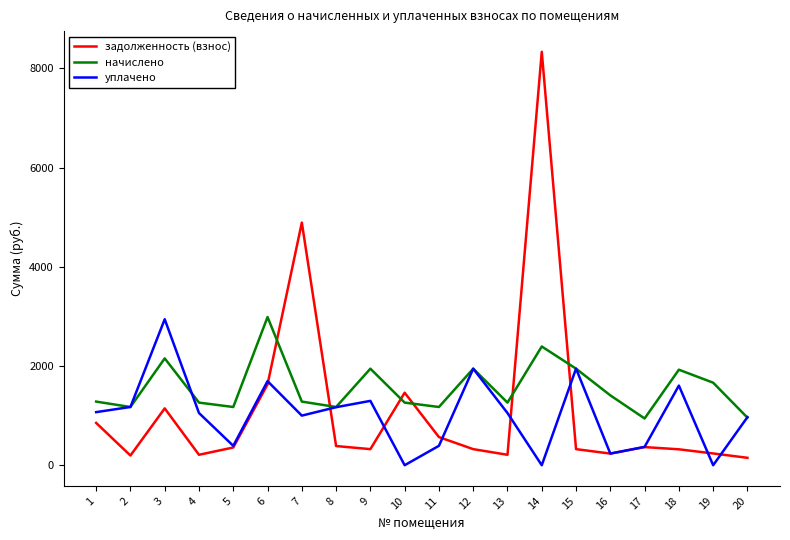

What is the greatest value displayed?

8333.7